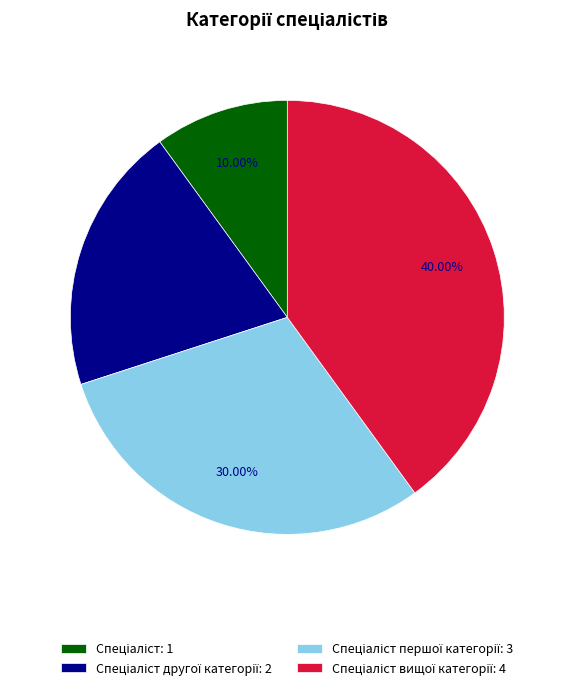

Does any single category account for the majority?

No